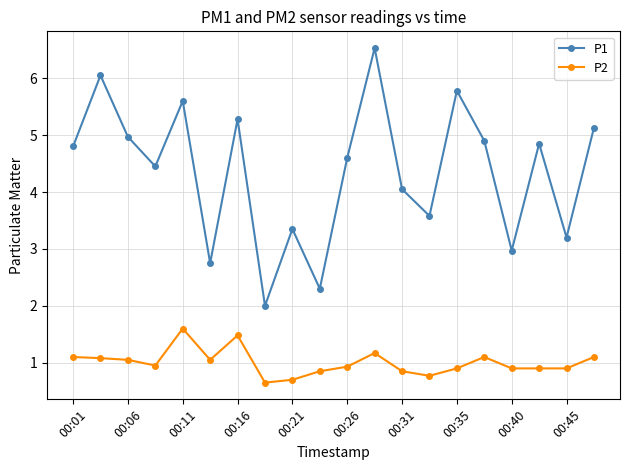

True or false: P2 has more than 1 interior local peaks.

True